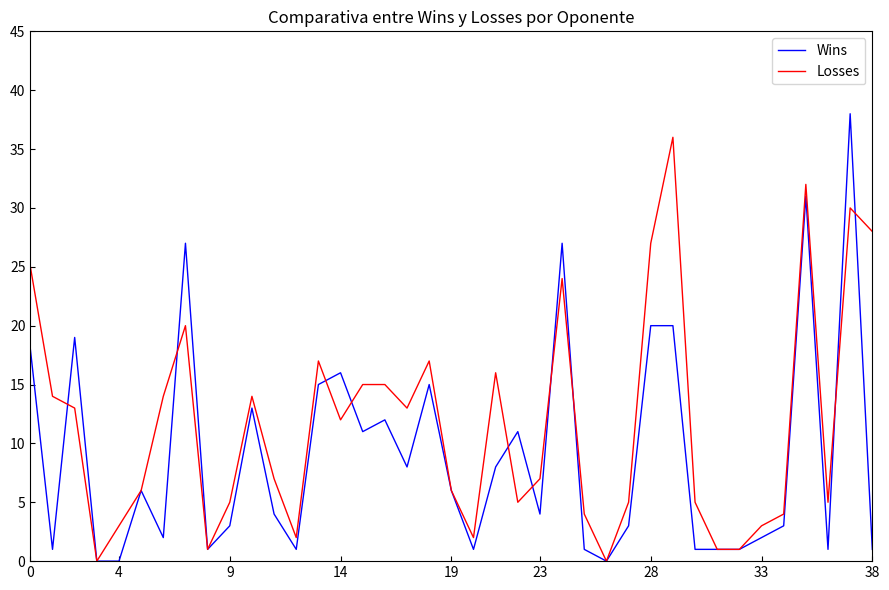

What is the highest value of the Losses series?

36